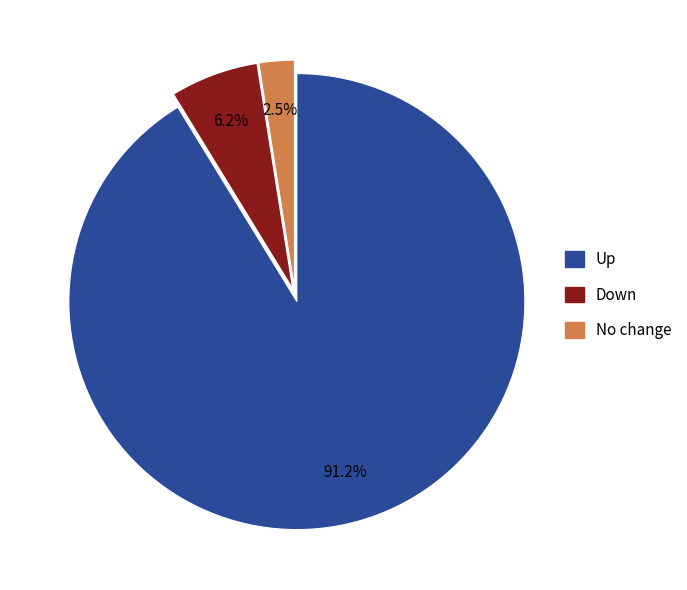

How many segments does this pie chart have?

3